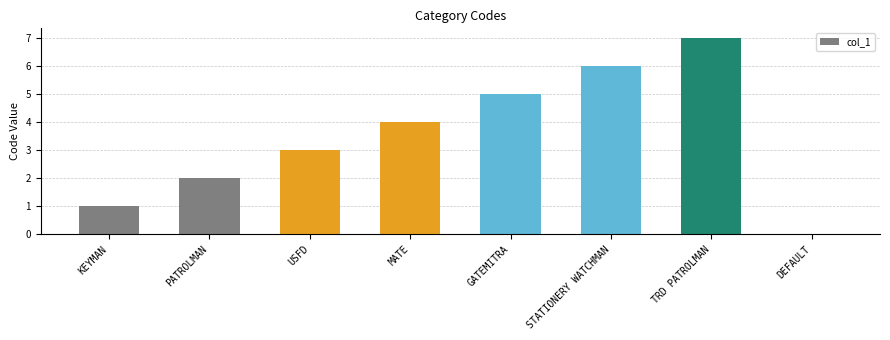

What value does the data have at MATE?

4